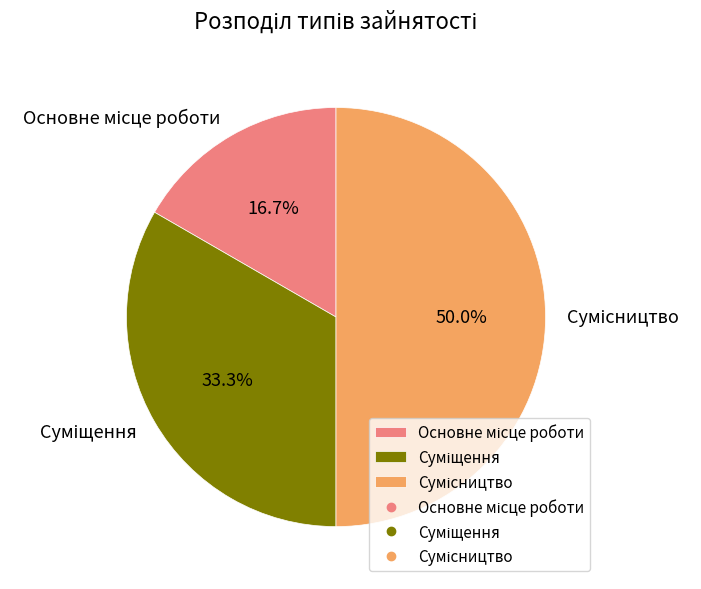

How many slices are in this pie chart?

3